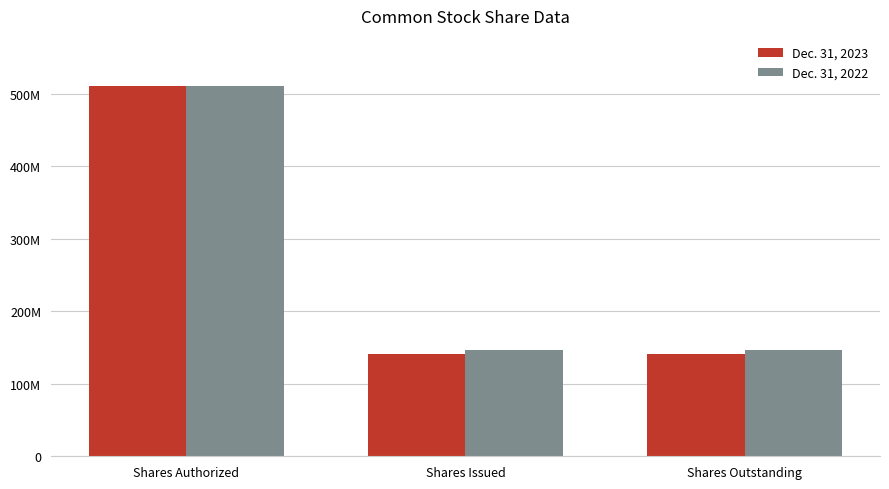

Which label corresponds to the largest value in the chart?

Shares Authorized